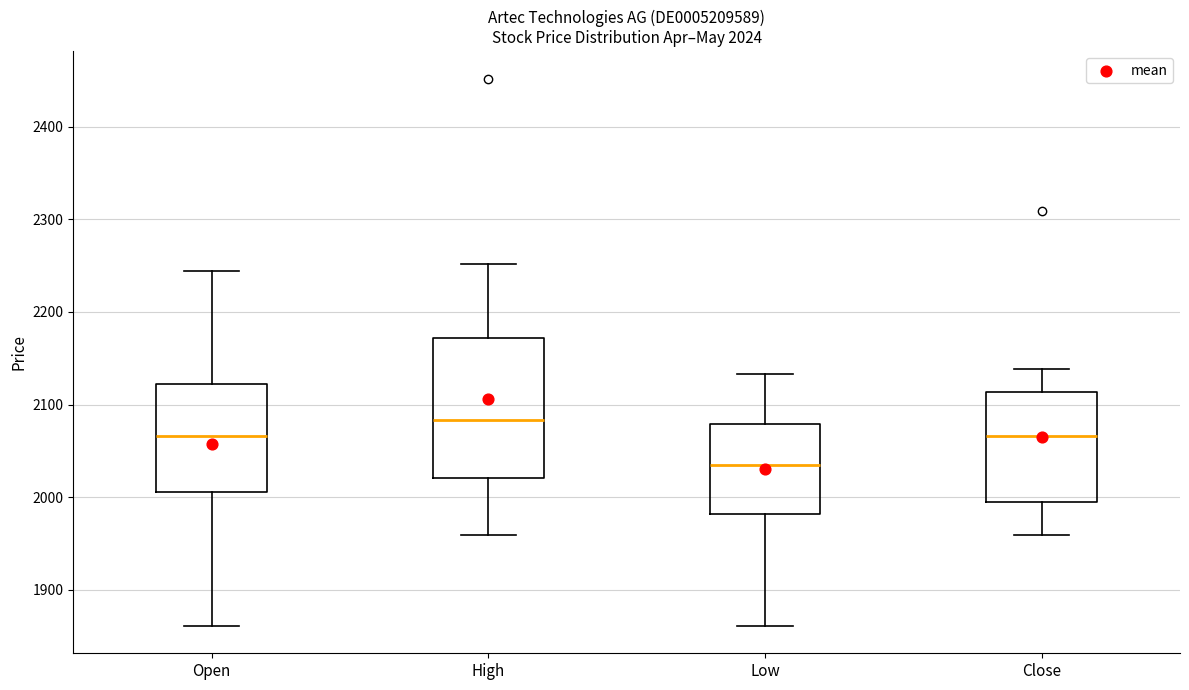

Comparing the boxes themselves (not the whiskers), which one is the tallest?

High